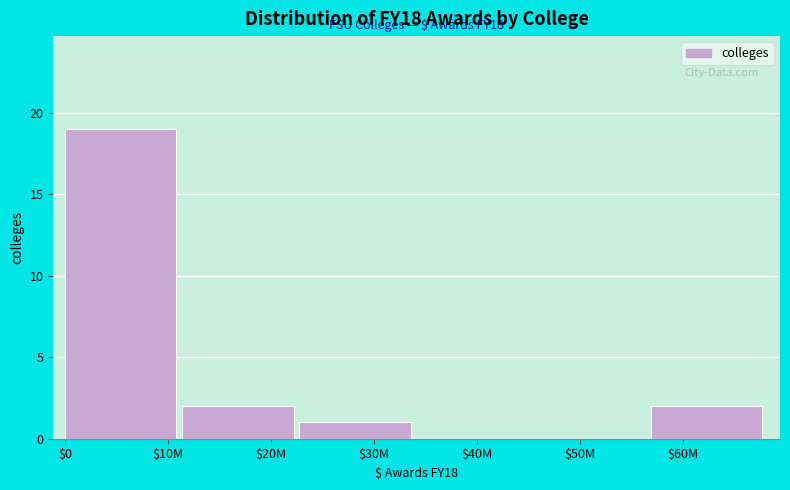

Is it true that the value at $20M is 2?

True